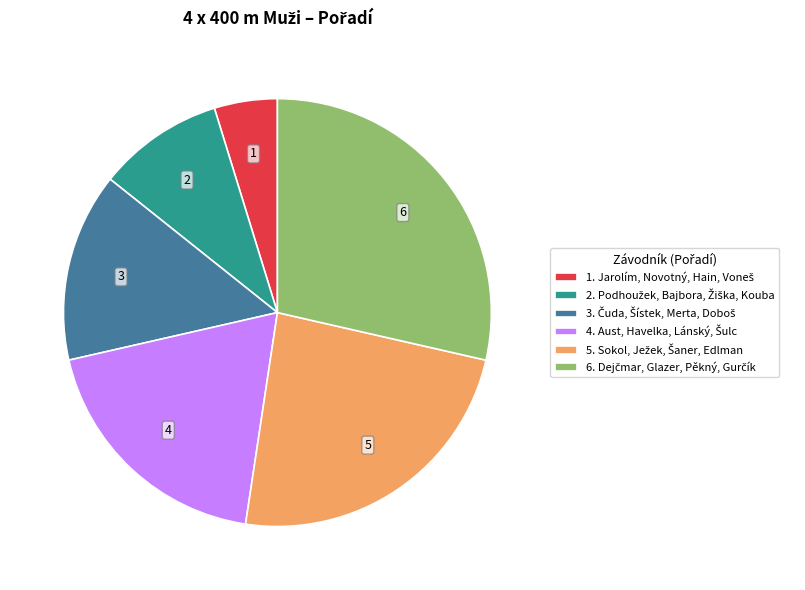

Is there any slice that represents more than half of the pie?

No